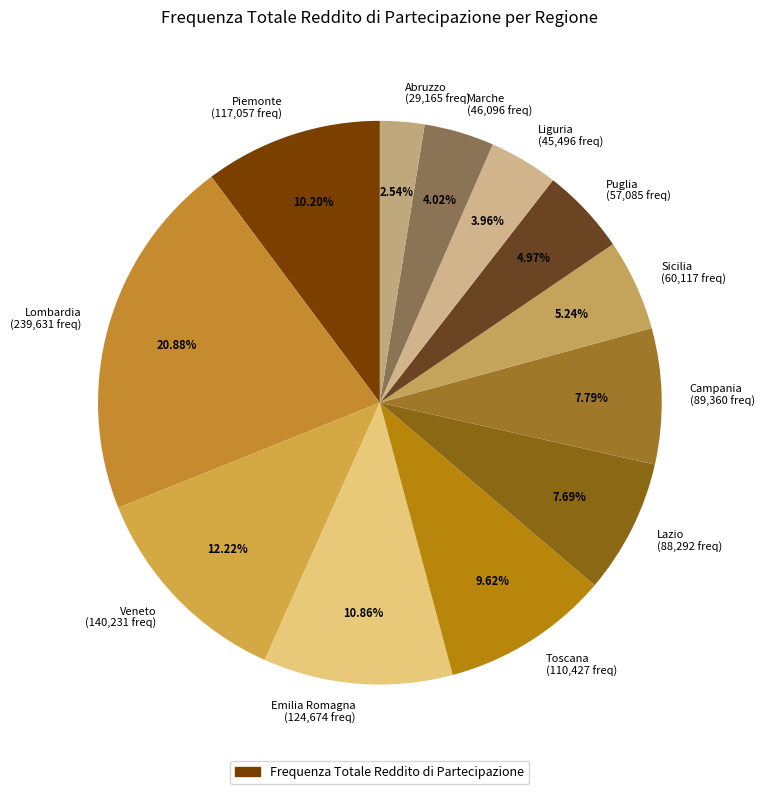

Does Veneto account for over 50% of the chart?

No